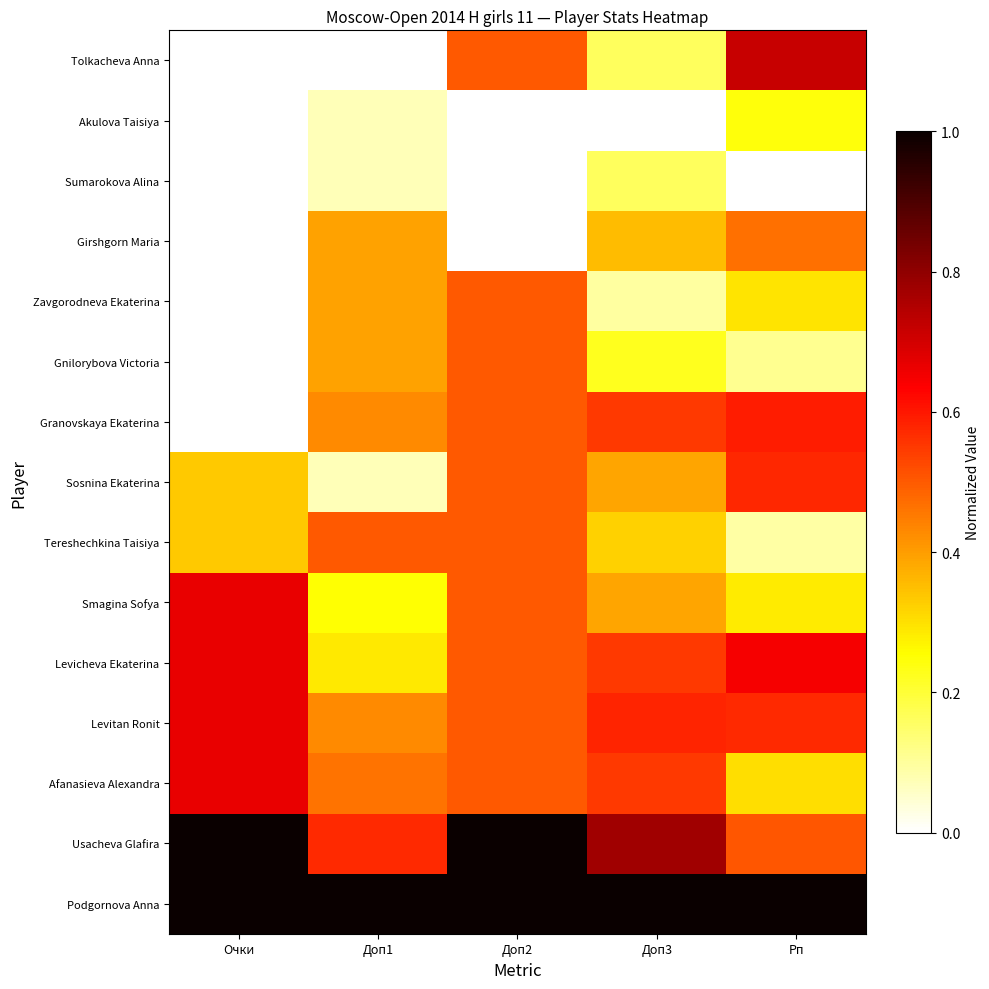

Count the number of categories in the chart.

5